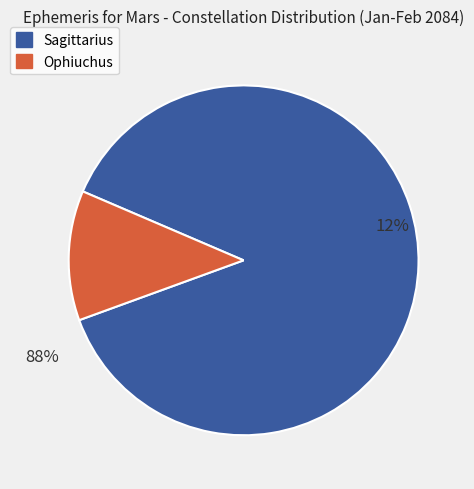

What is the total percentage of Sagittarius and Ophiuchus?

100.0%